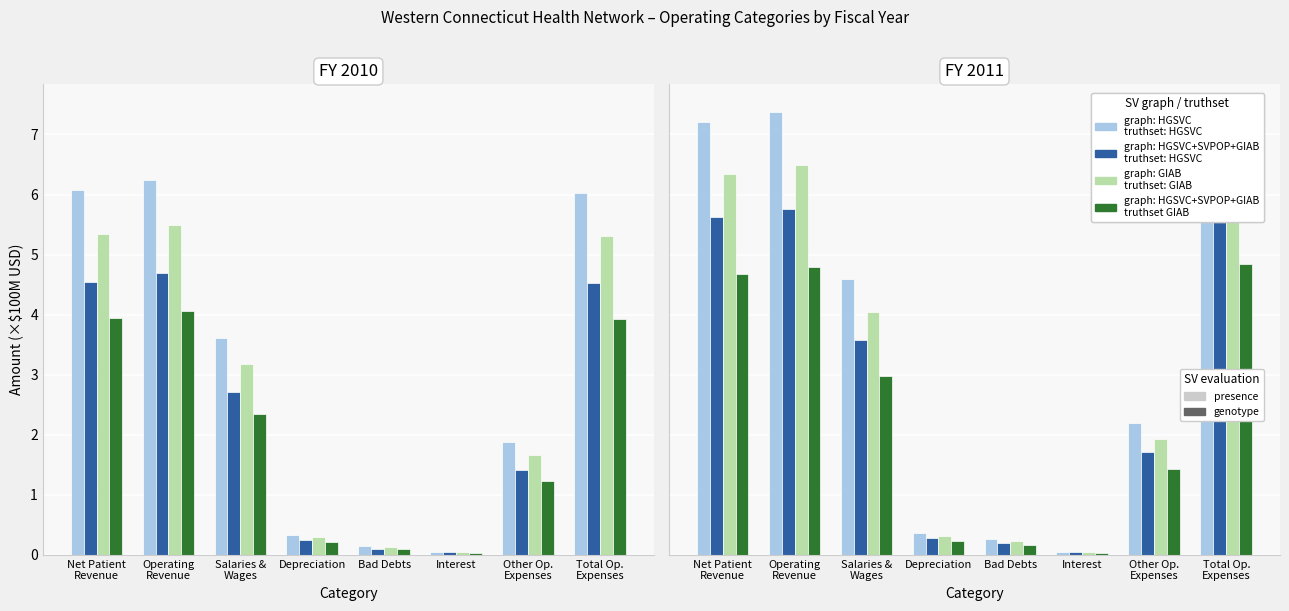

What is the difference between the graph: HGSVC truthset: HGSVC (presence) values at Salaries &
Wages and Net Patient
Revenue?

2.6